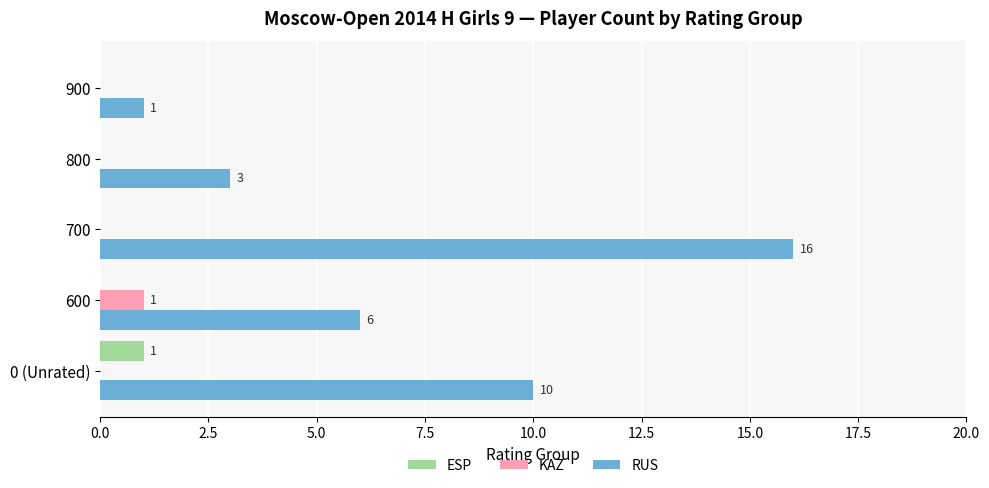

Which series has the largest total across all categories?

RUS